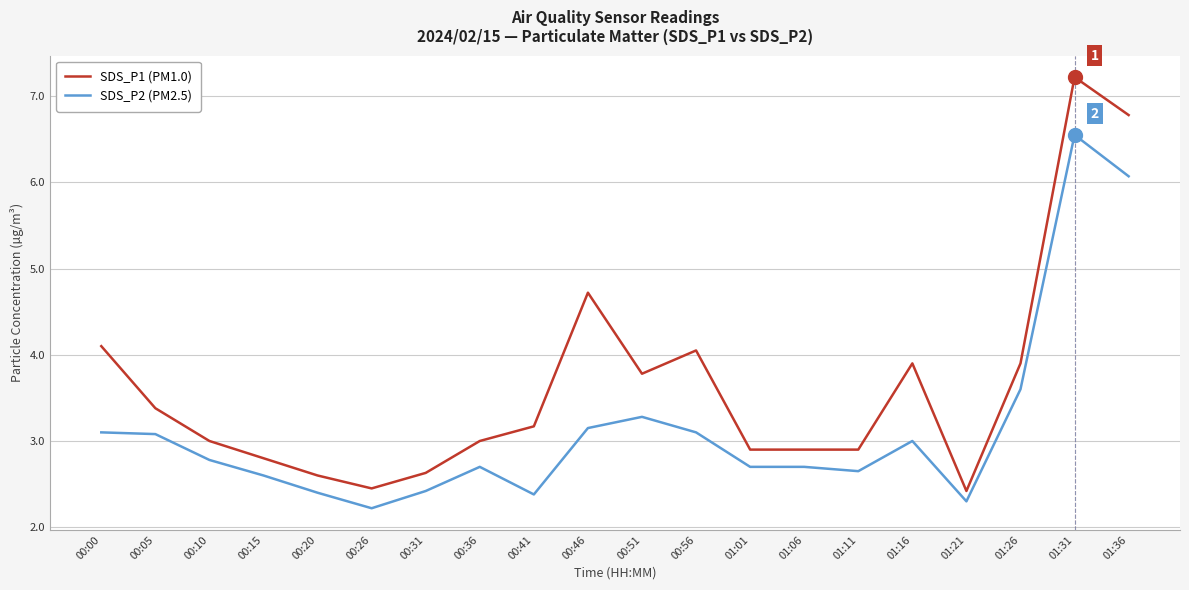

List the series in order of their overall mean, highest first.

SDS_P1 (PM1.0), SDS_P2 (PM2.5)